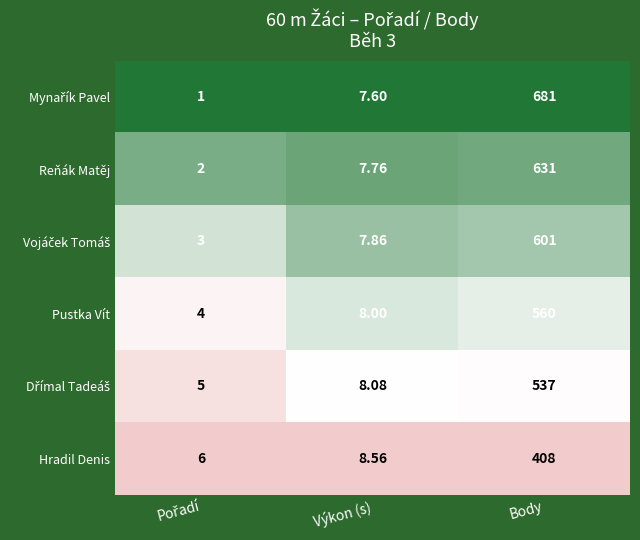

At which category is the sum across all series the highest?

Body